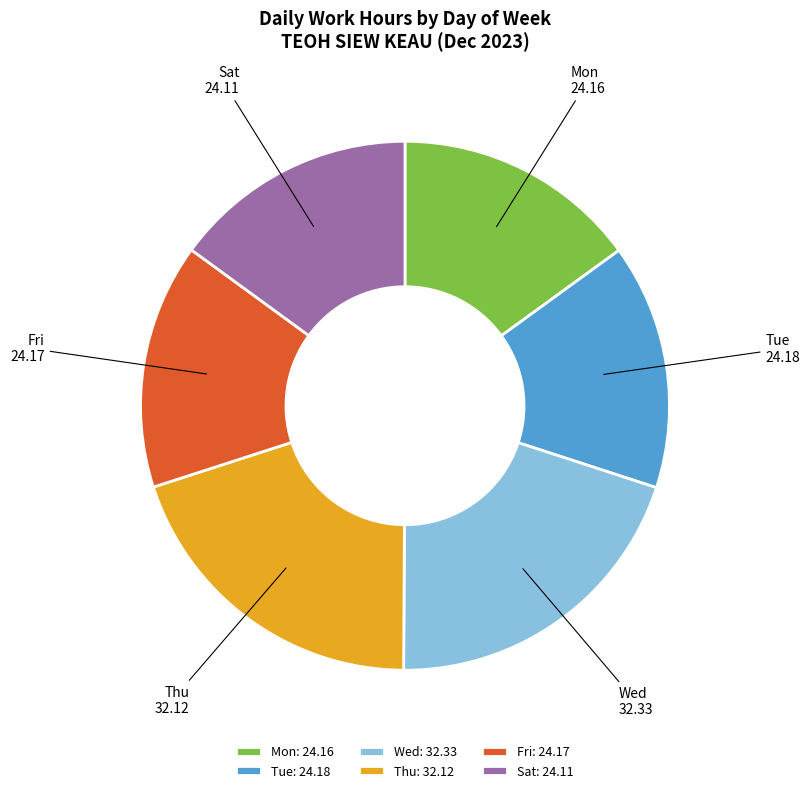

Which has a higher value, Wed or Fri?

Wed